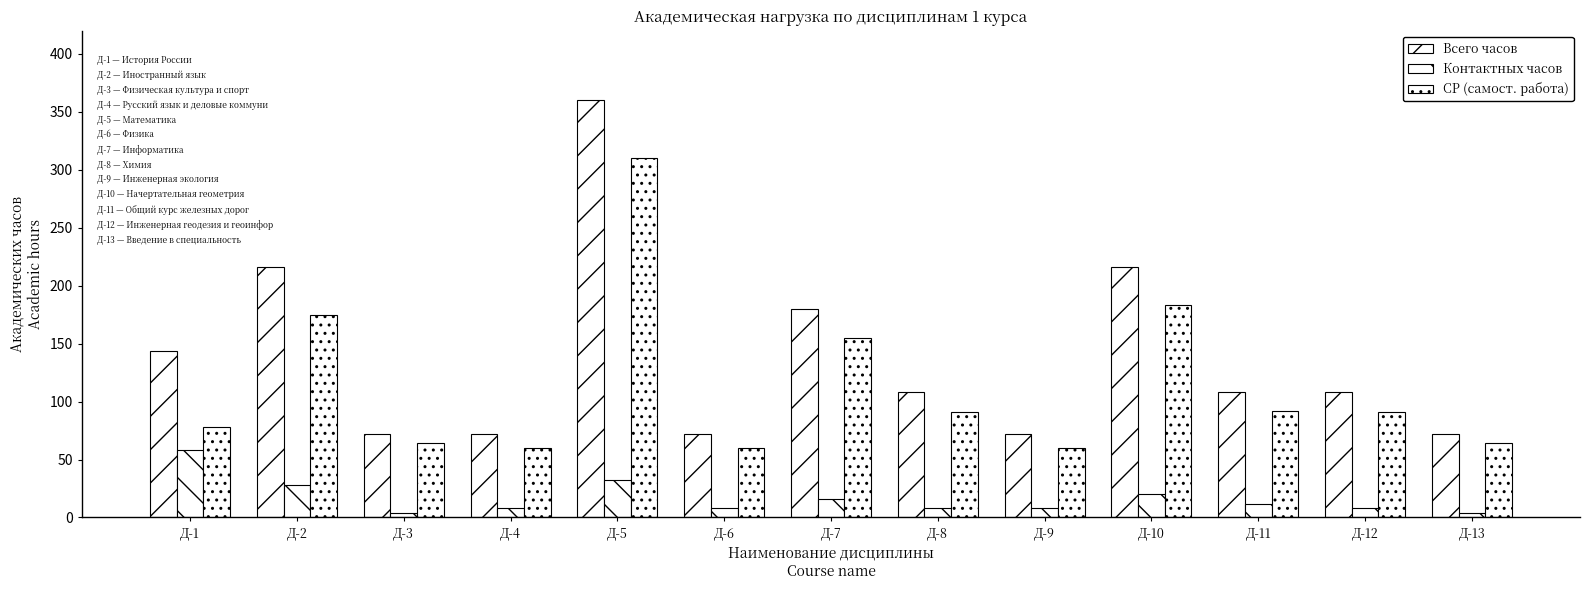

What is the total value across all series at Д-11?

212